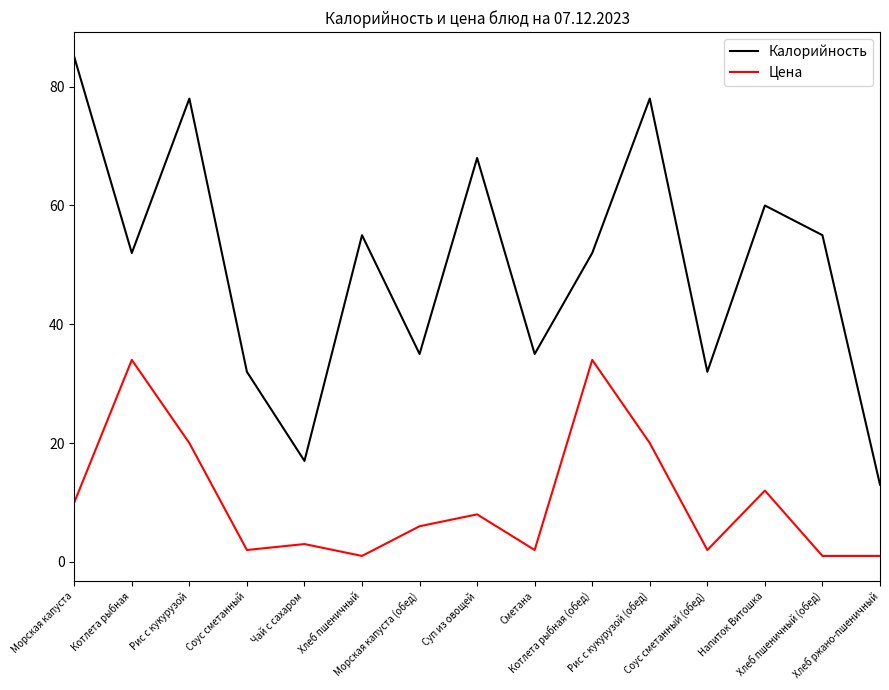

Reading left to right, transcribe all the data shown in this chart.

Калорийность: Морская капуста=85	Котлета рыбная=52	Рис с кукурузой=78	Соус сметанный=32	Чай с сахаром=17	Хлеб пшеничный=55	Морская капуста (обед)=35	Суп из овощей=68	Сметана=35	Котлета рыбная (обед)=52	Рис с кукурузой (обед)=78	Соус сметанный (обед)=32	Напиток Витошка=60	Хлеб пшеничный (обед)=55	Хлеб ржано-пшеничный=13
Цена: Морская капуста=10	Котлета рыбная=34	Рис с кукурузой=20	Соус сметанный=2	Чай с сахаром=3	Хлеб пшеничный=1	Морская капуста (обед)=6	Суп из овощей=8	Сметана=2	Котлета рыбная (обед)=34	Рис с кукурузой (обед)=20	Соус сметанный (обед)=2	Напиток Витошка=12	Хлеб пшеничный (обед)=1	Хлеб ржано-пшеничный=1